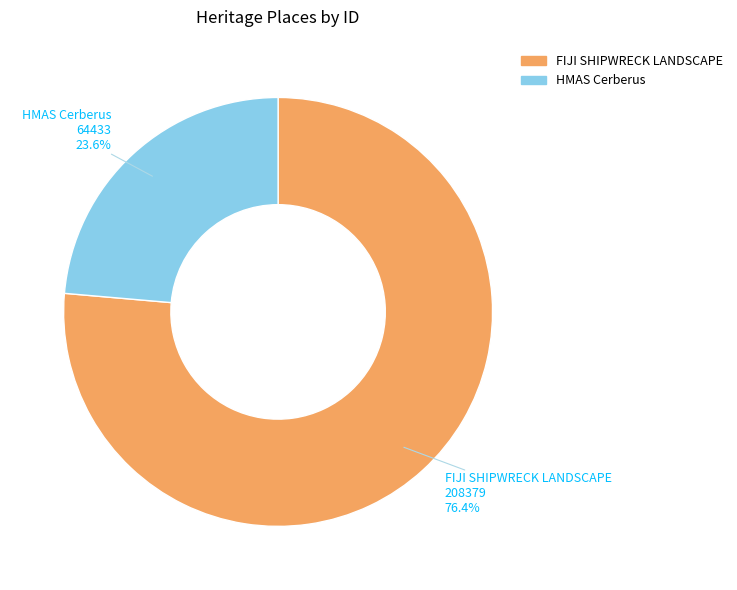

Between HMAS Cerberus and FIJI SHIPWRECK LANDSCAPE, which is larger?

FIJI SHIPWRECK LANDSCAPE